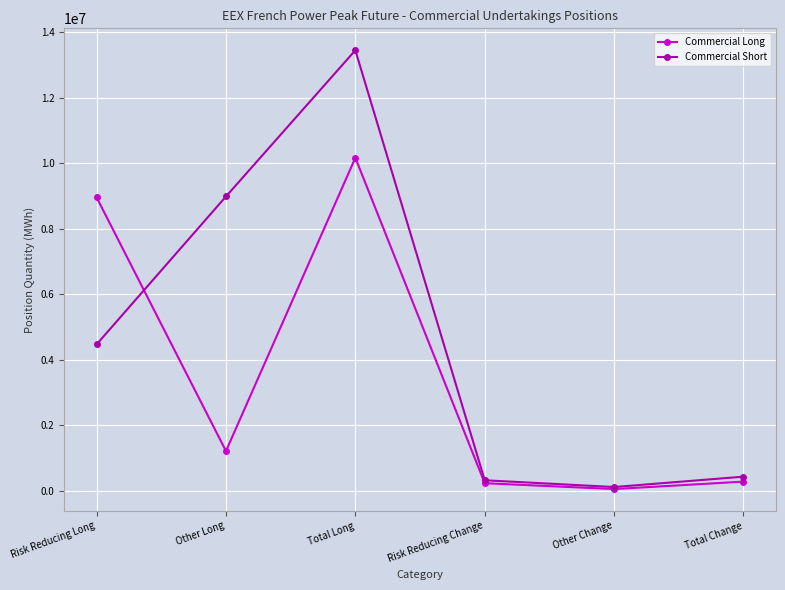

True or false: Commercial Short has more than 0 points higher than both neighbors.

True